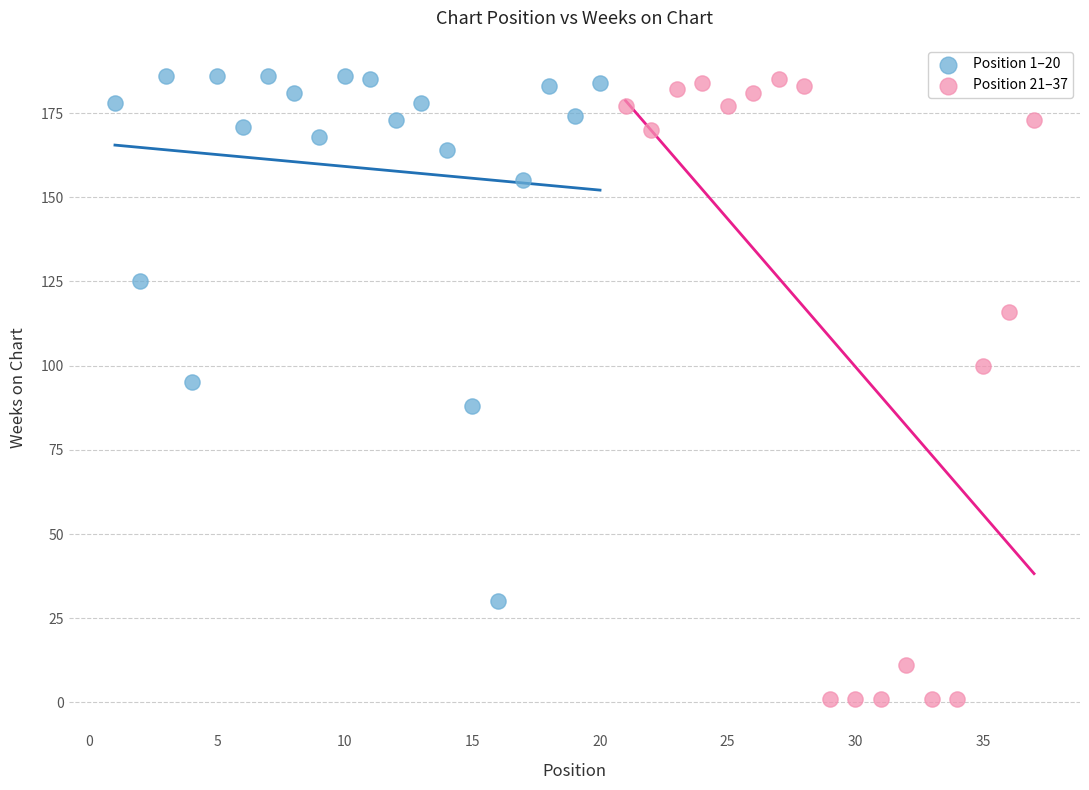

Which series contains the lowest Y value?

Position 21–37